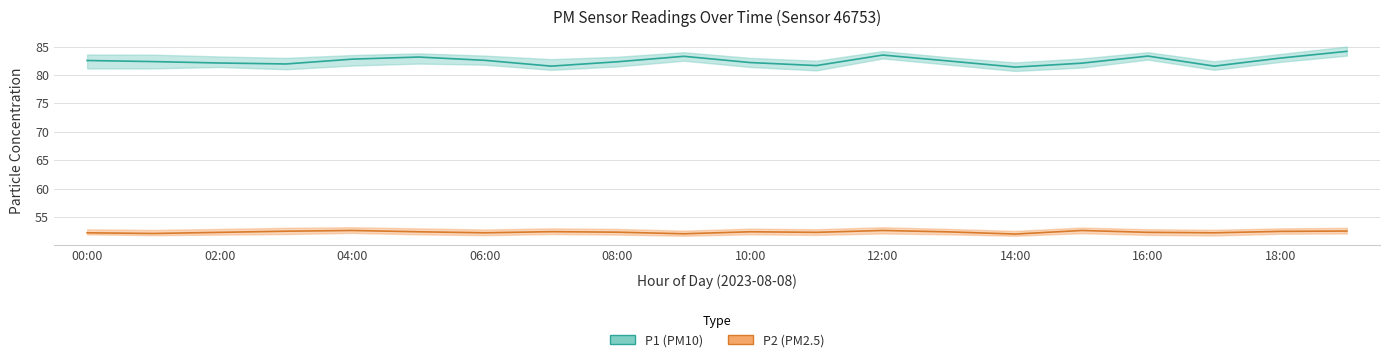

Does the chart have visible grid lines?

Yes